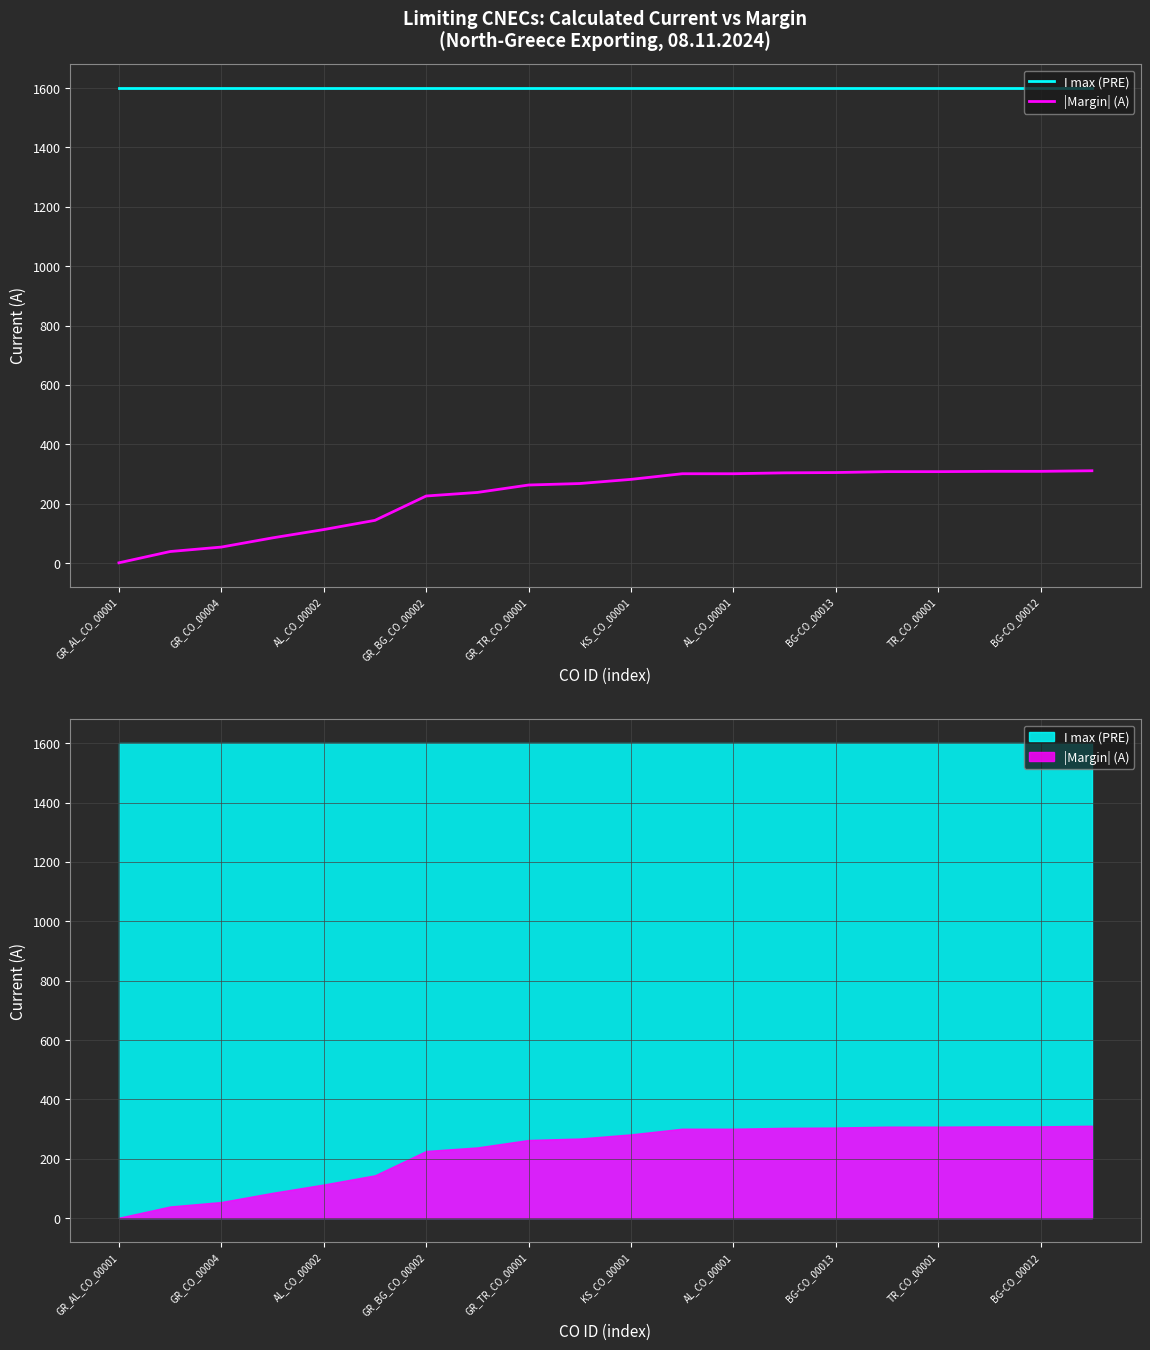

Which has a higher value, 15 or 11?

15